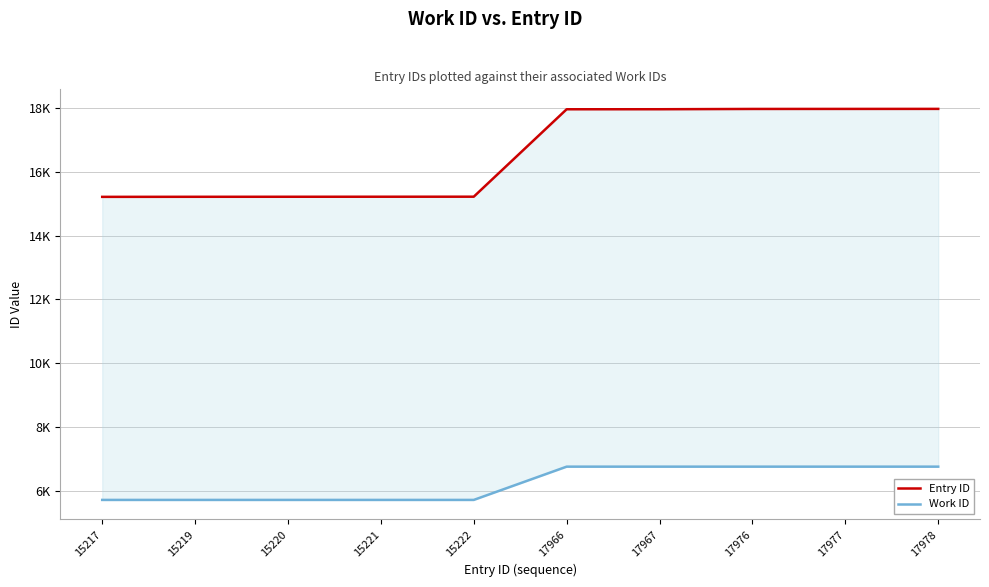

What is the sum of all Entry ID values?

165963